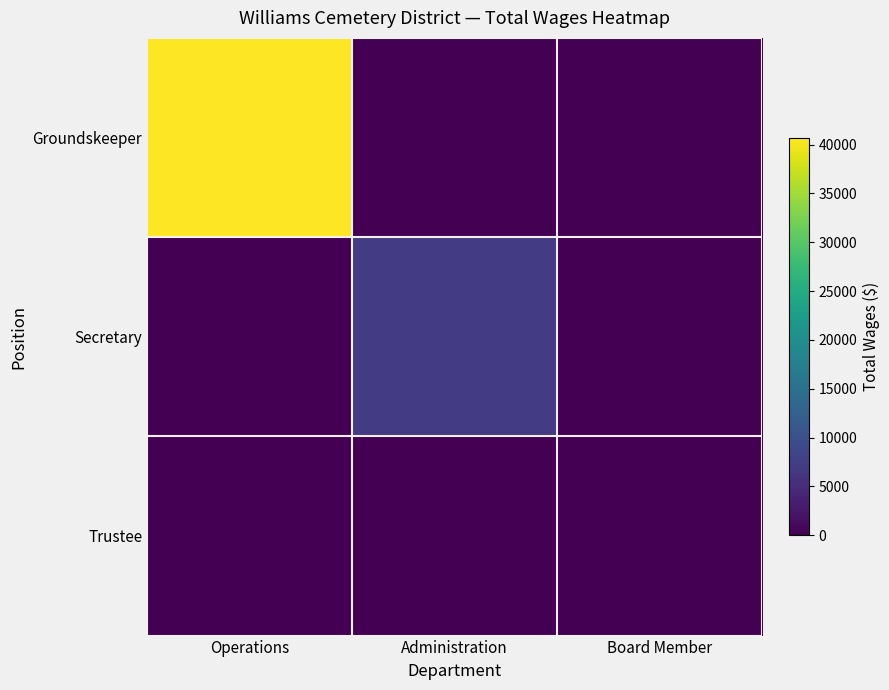

What is the difference between the highest and lowest values at Operations?

40659